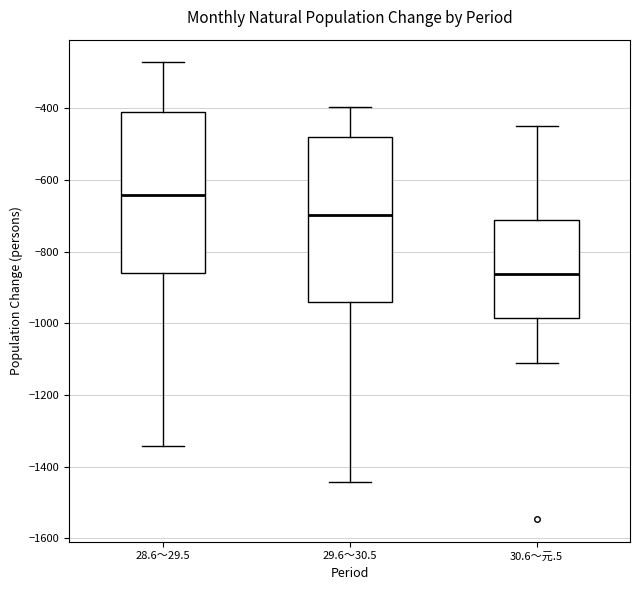

Reading left to right, transcribe this box plot: for each box, give where its median line is, the range the box spans, and where its two whiskers end, as read against the y-axis. The values are not printed on the chart, so give them approximately, as read against the axis.

28.6～29.5: median -640, box -860 to -420, whiskers -1340 to -280
29.6～30.5: median -700, box -940 to -480, whiskers -1440 to -400
30.6～元.5: median -860, box -980 to -720, whiskers -1100 to -440